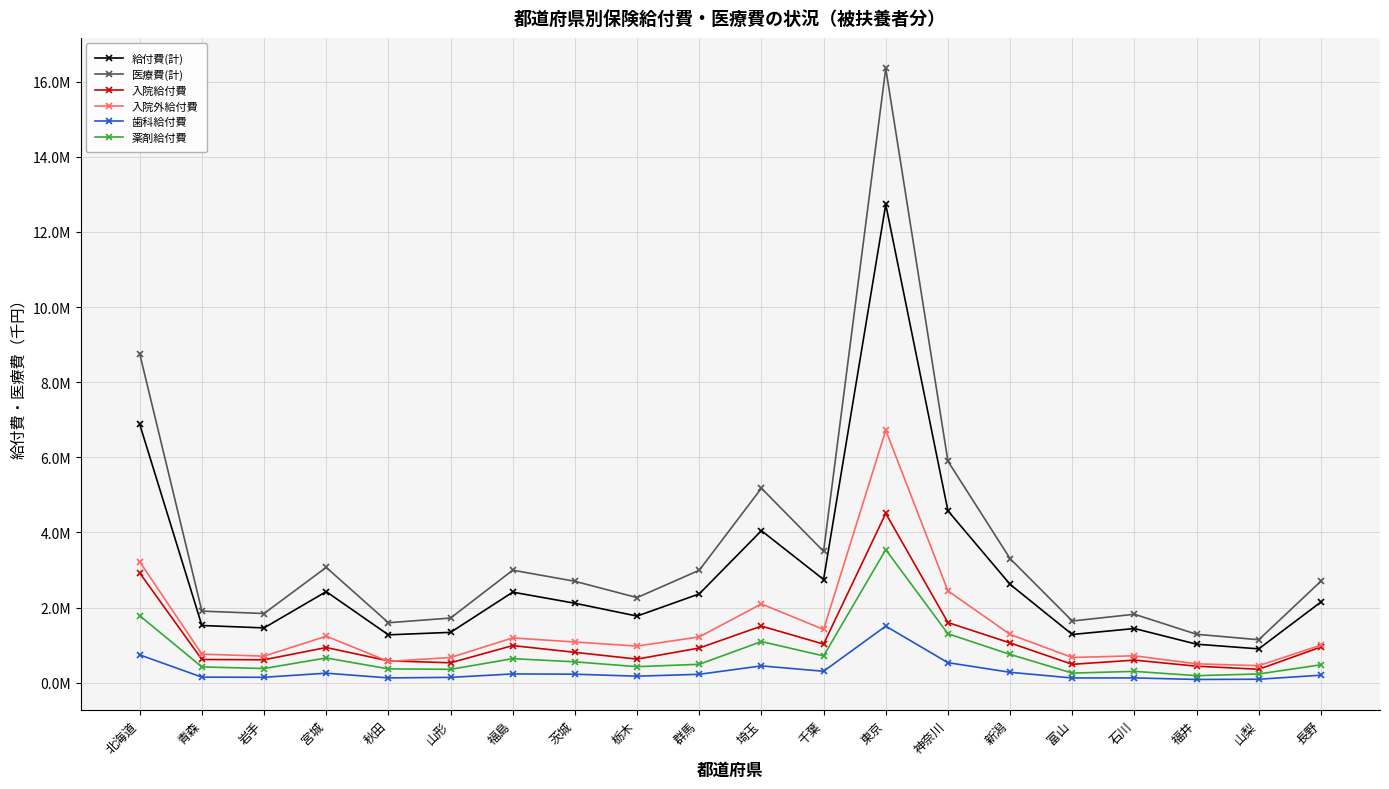

Is it true that 入院給付費 equals 806730.7 at 茨城?

True